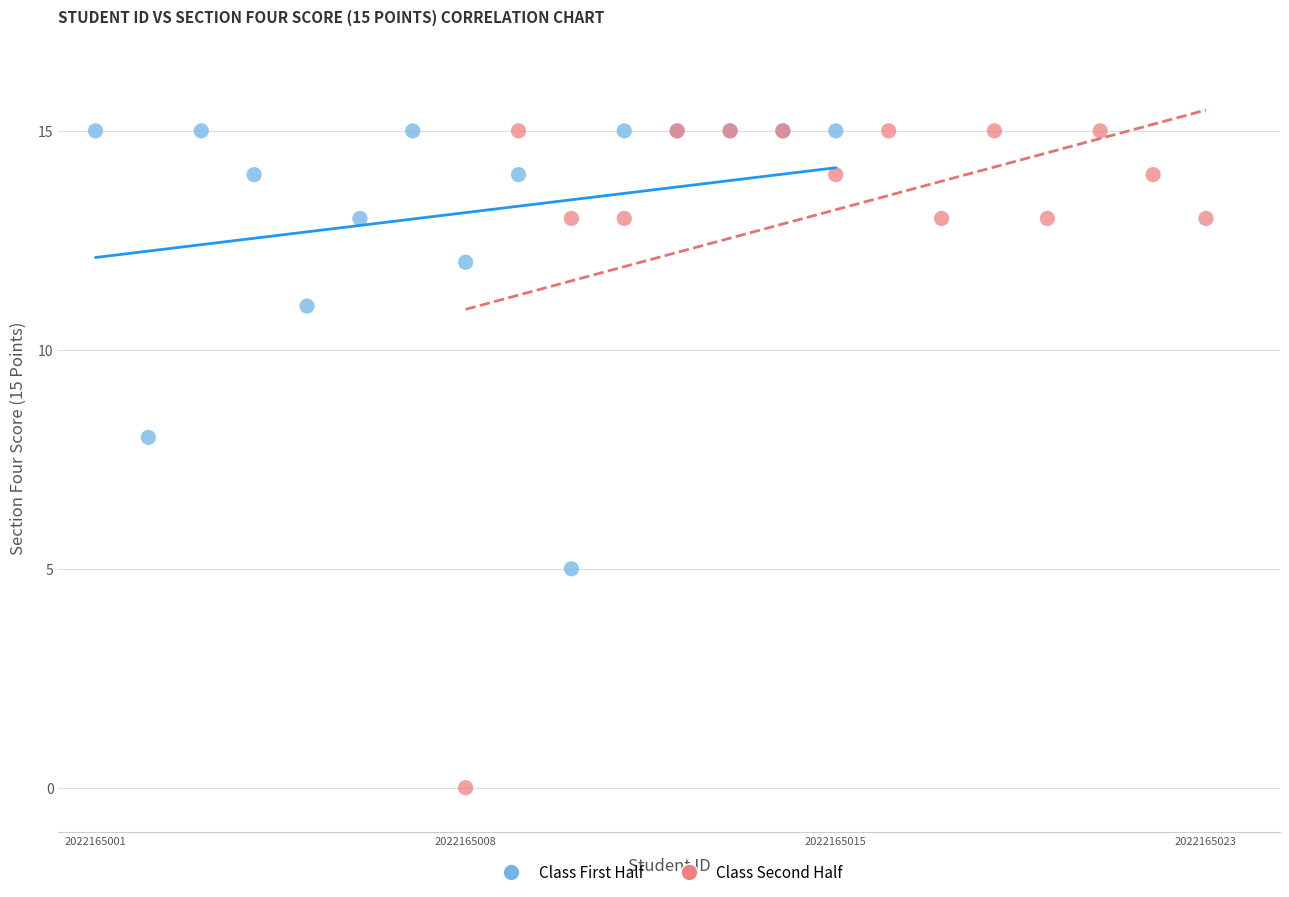

Which series contains the lowest Y value?

Class Second Half